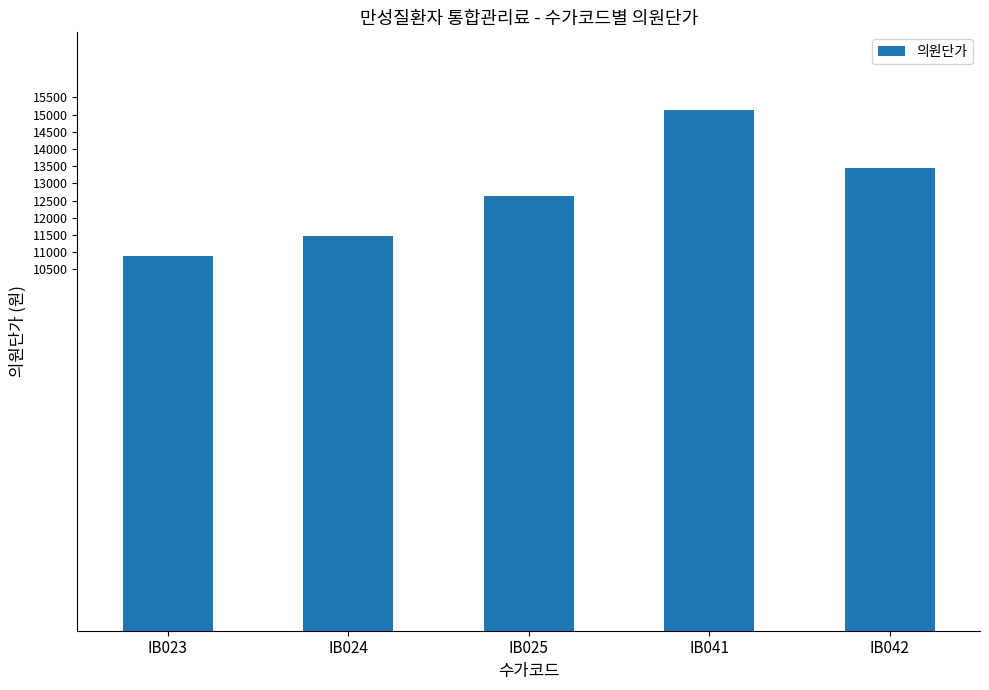

How many values are between 11470 and 13450?

3